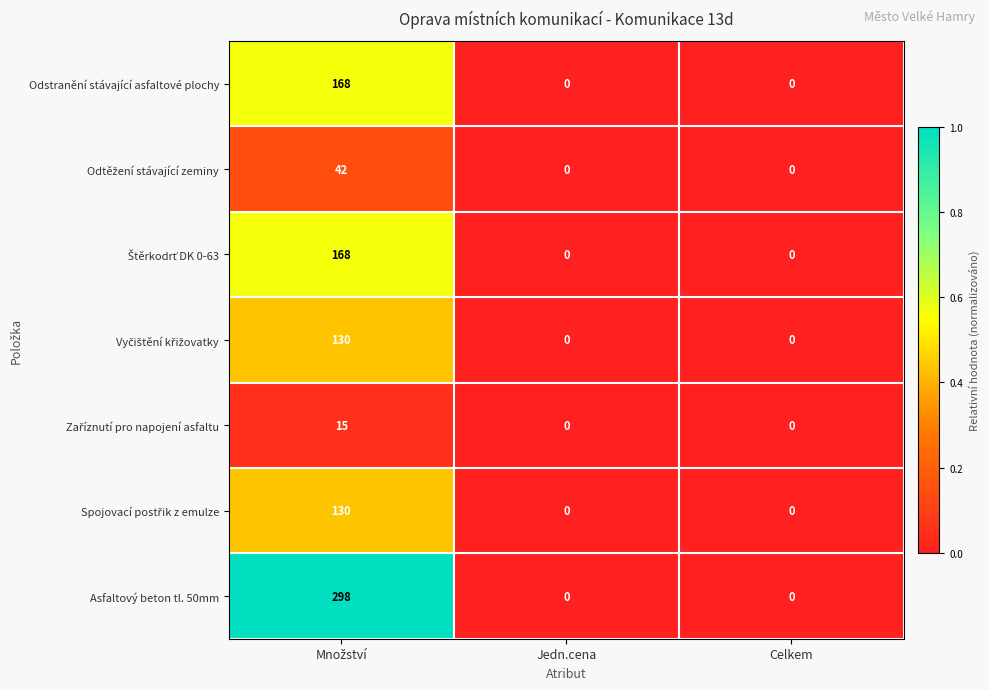

Count the number of data series in this chart.

7